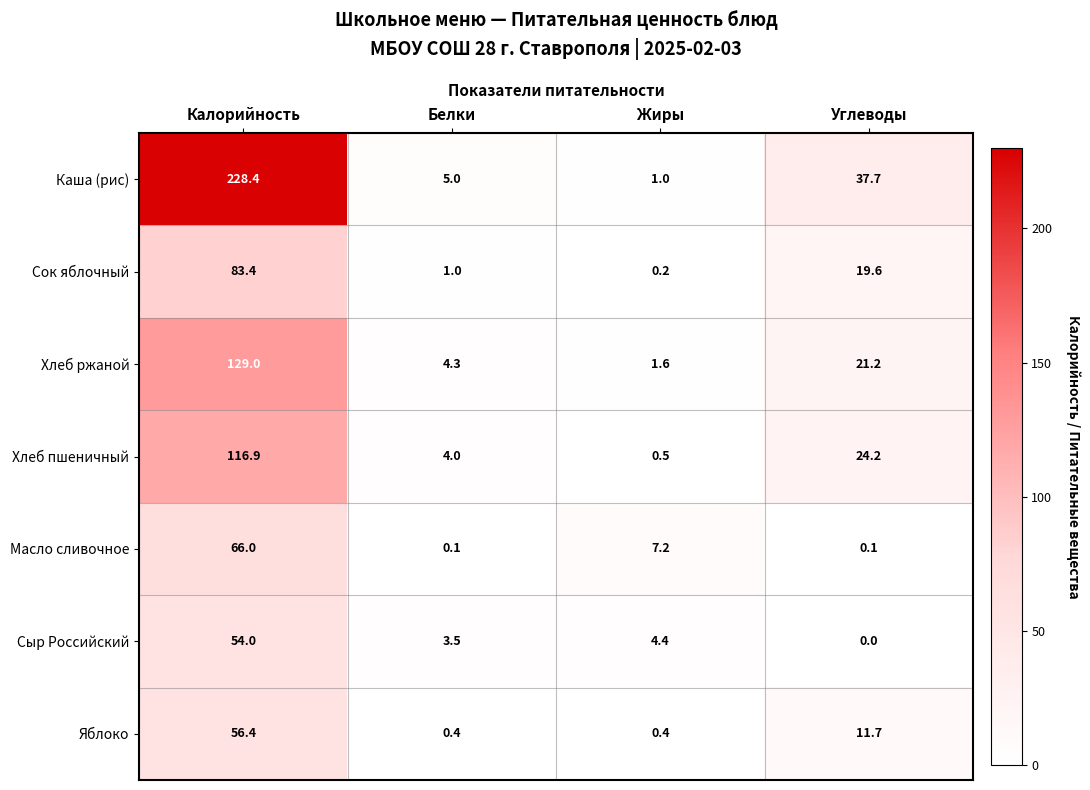

How many values in the Хлеб пшеничный series are below 24?

2